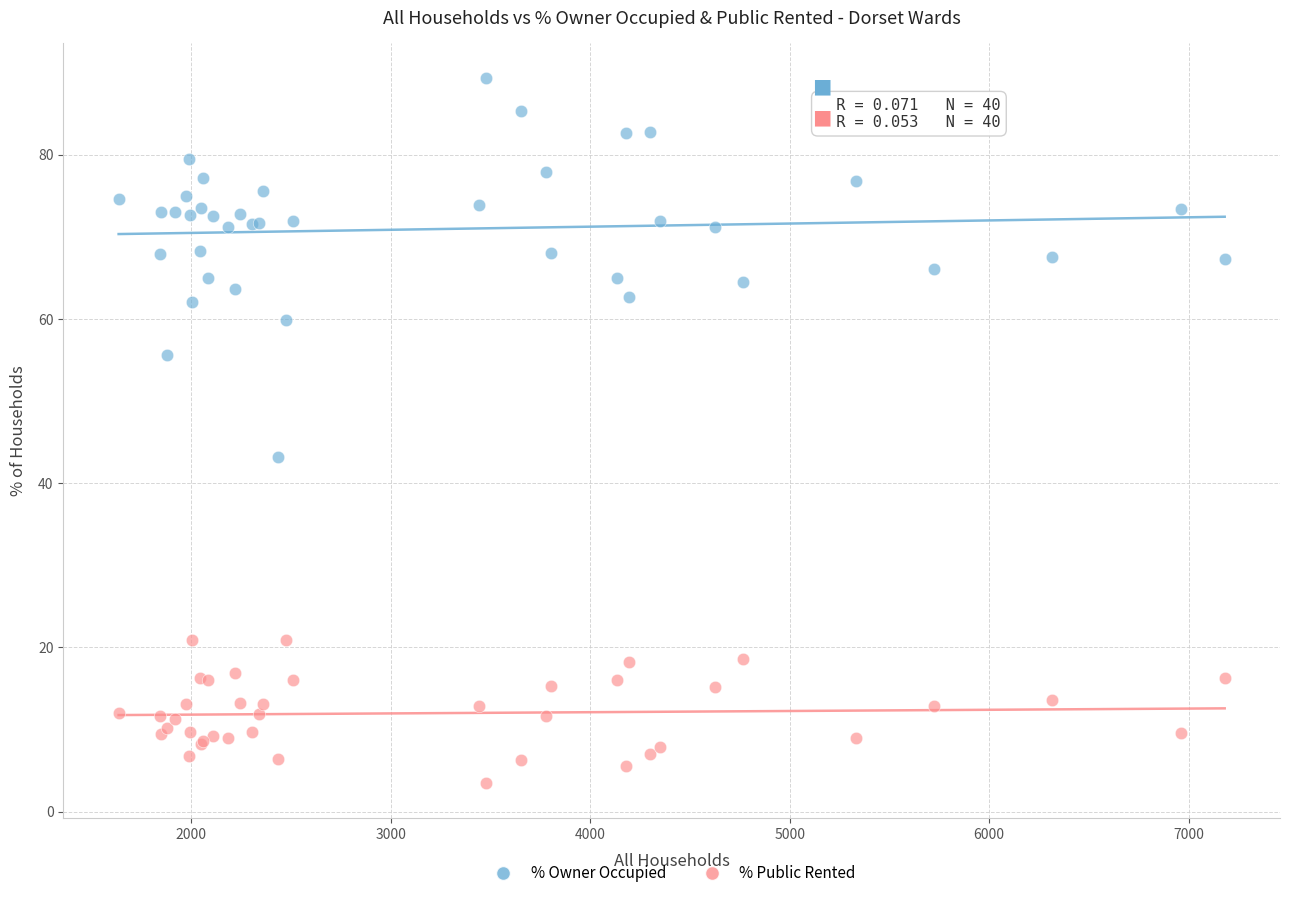

Which series has the widest spread of Y values?

% Owner Occupied